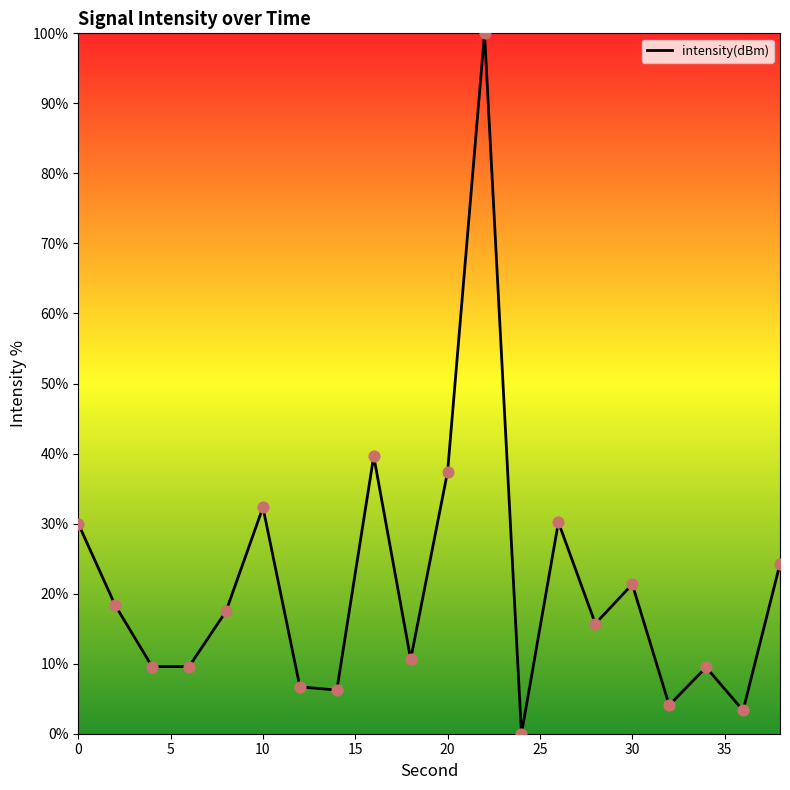

What is the maximum value shown in the chart?

100.0